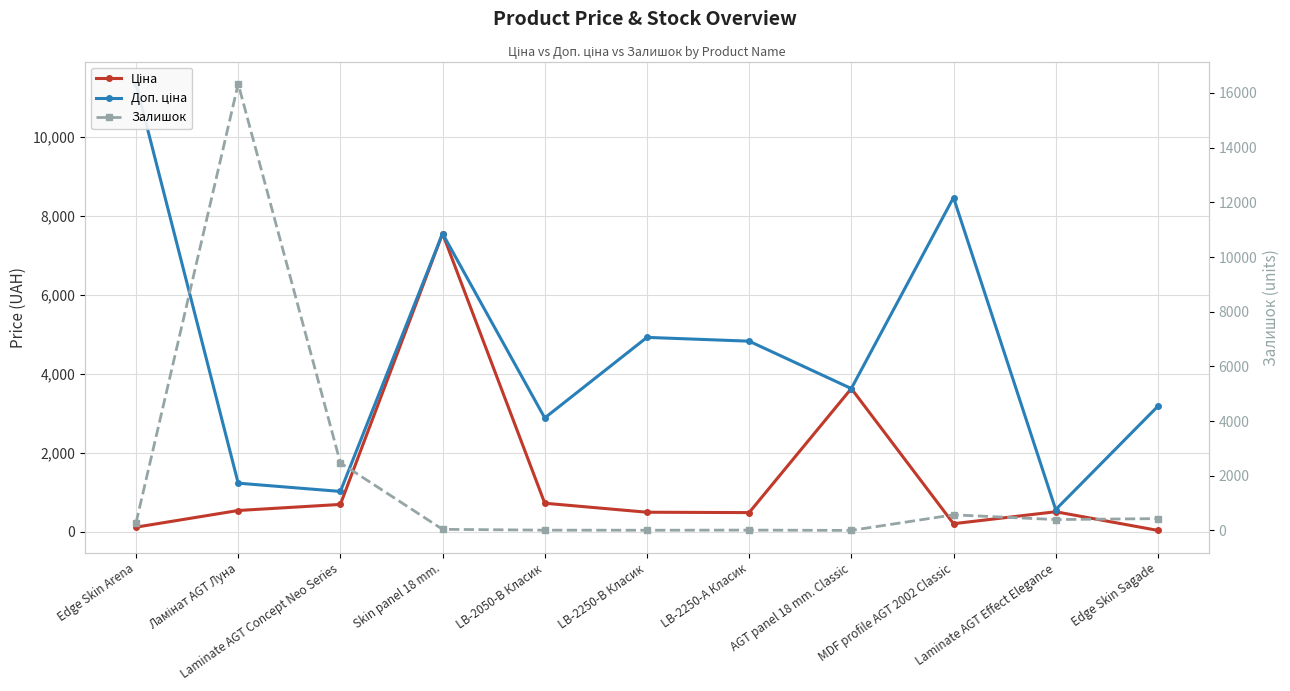

What is the maximum value for Залишок?

16331.0